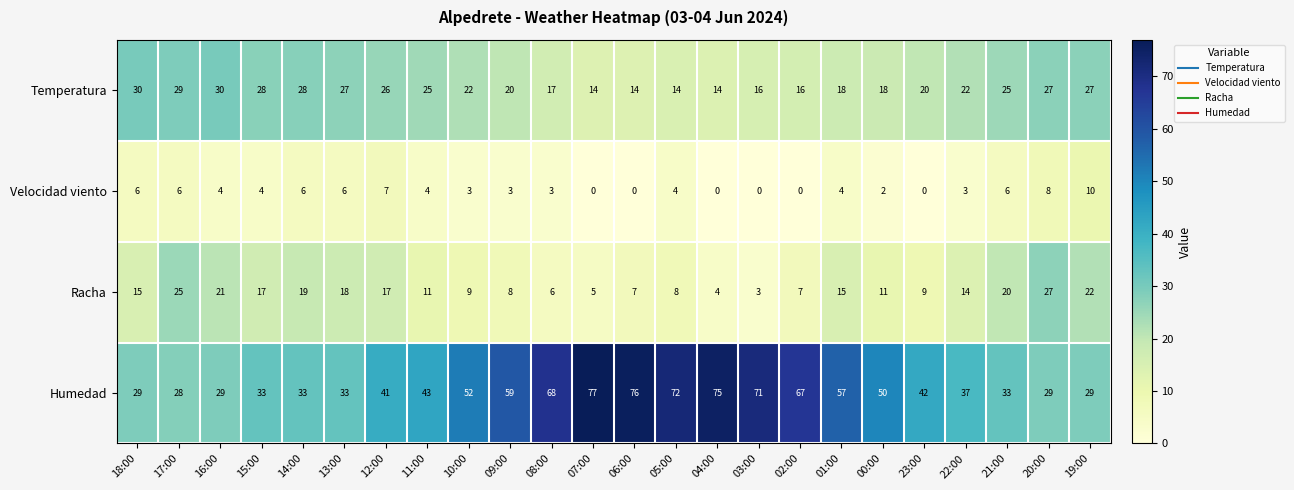

Which series has the largest total across all categories?

Humedad